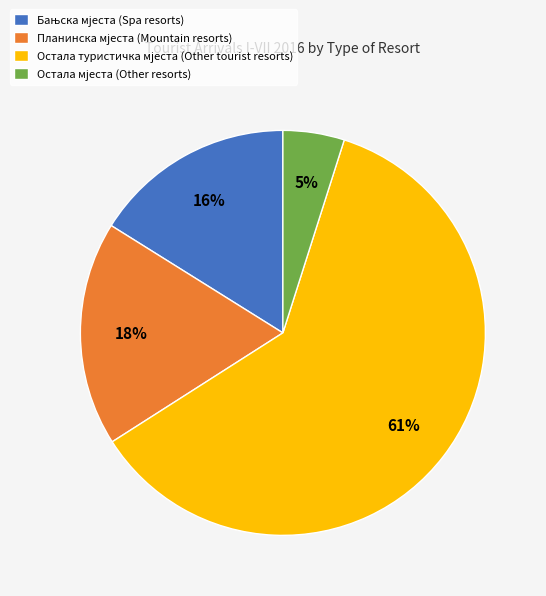

To the nearest percent, what is the average slice percentage?

25%